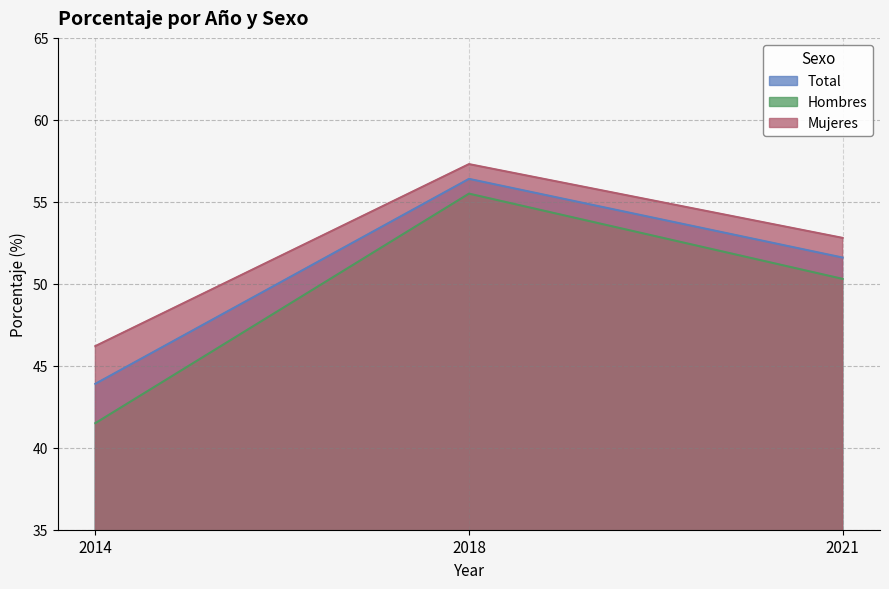

How many data points does each series have?

3